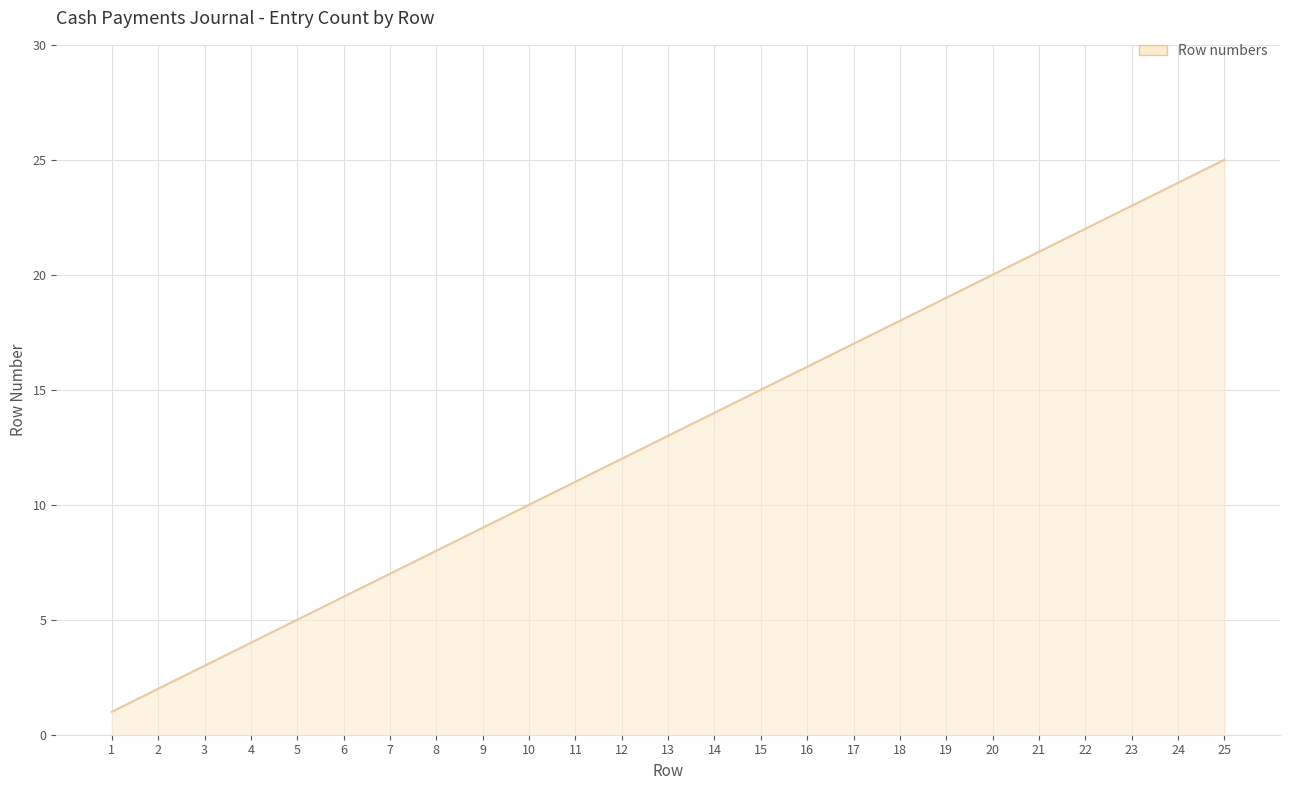

List the labels in order of value, smallest first.

1, 2, 3, 4, 5, 6, 7, 8, 9, 10, 11, 12, 13, 14, 15, 16, 17, 18, 19, 20, 21, 22, 23, 24, 25